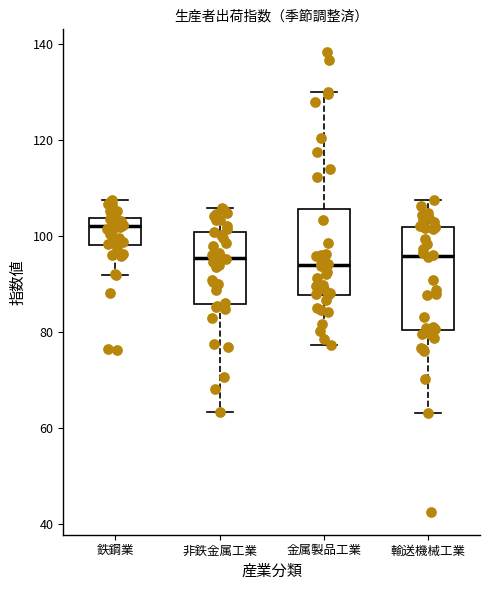

Reading left to right, transcribe this box plot: for each box, give where its median line is, the range the box spans, and where its two whiskers end, as read against the y-axis. The values are not printed on the chart, so give them approximately, as read against the axis.

鉄鋼業: median 102, box 98 to 104, whiskers 92 to 108
非鉄金属工業: median 96, box 86 to 100, whiskers 64 to 106
金属製品工業: median 94, box 88 to 106, whiskers 78 to 130
輸送機械工業: median 96, box 80 to 102, whiskers 64 to 108